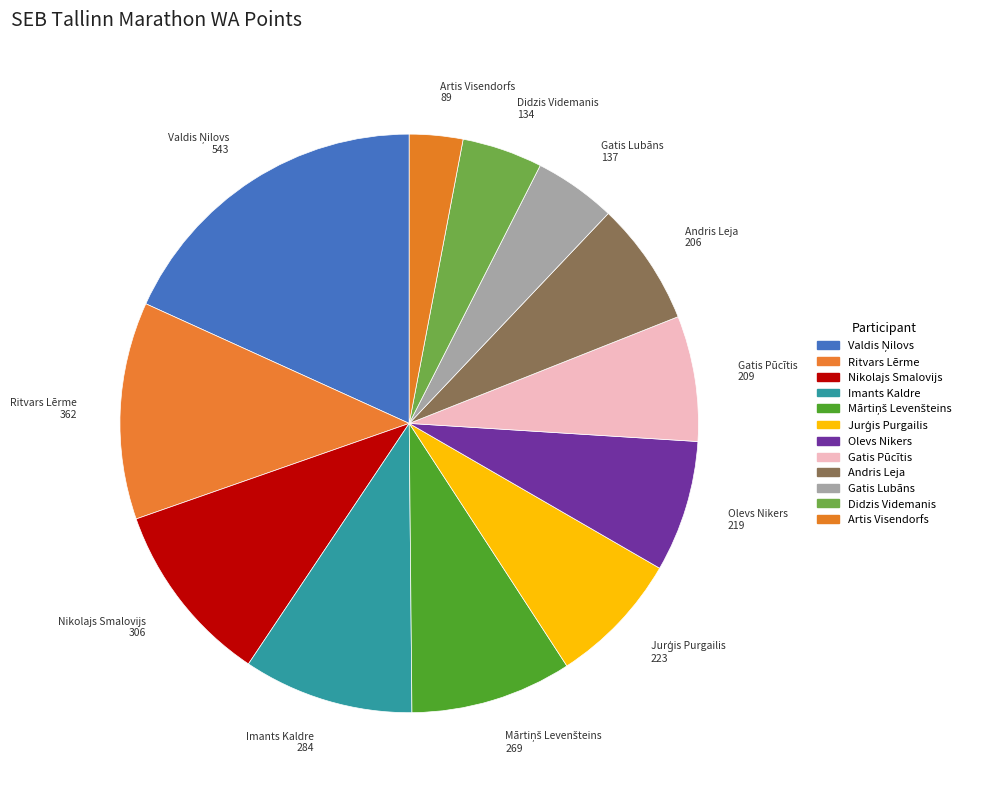

How many slices are in this pie chart?

12